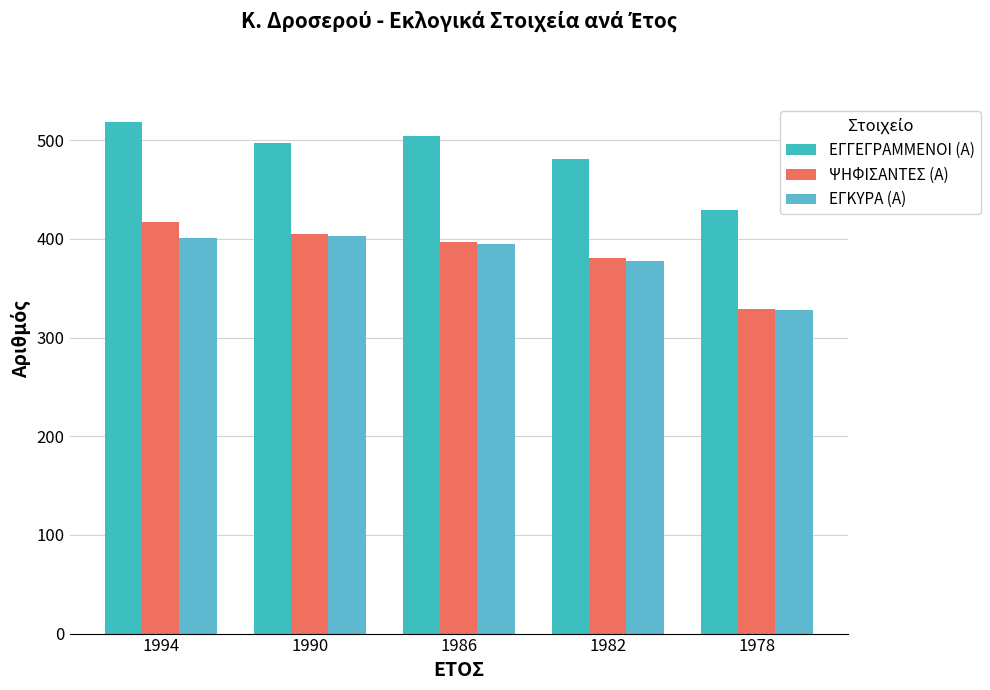

True or false: ΕΓΓΕΓΡΑΜΜΕΝΟΙ (Α) has a value of 429 at 1978.

True